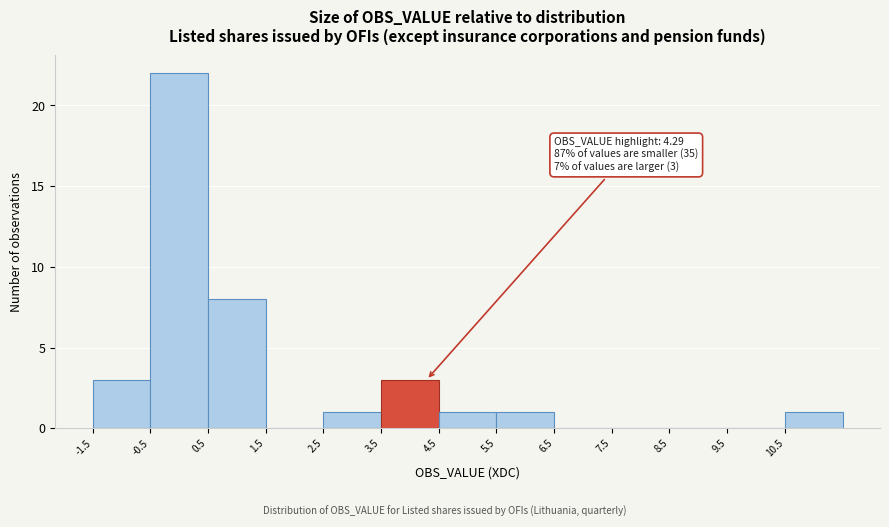

Which range on the x-axis has the tallest bar?

-0.5 to 0.5